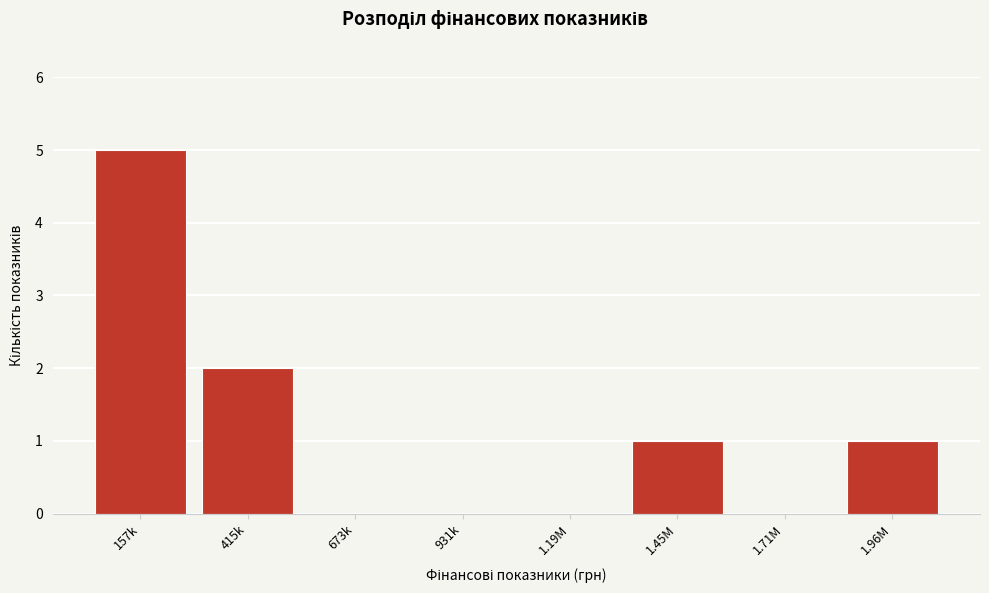

Reading left to right, extract all data points from this chart.

157k=5	415k=2	673k=0	931k=0	1.19M=0	1.45M=1	1.71M=0	1.96M=1